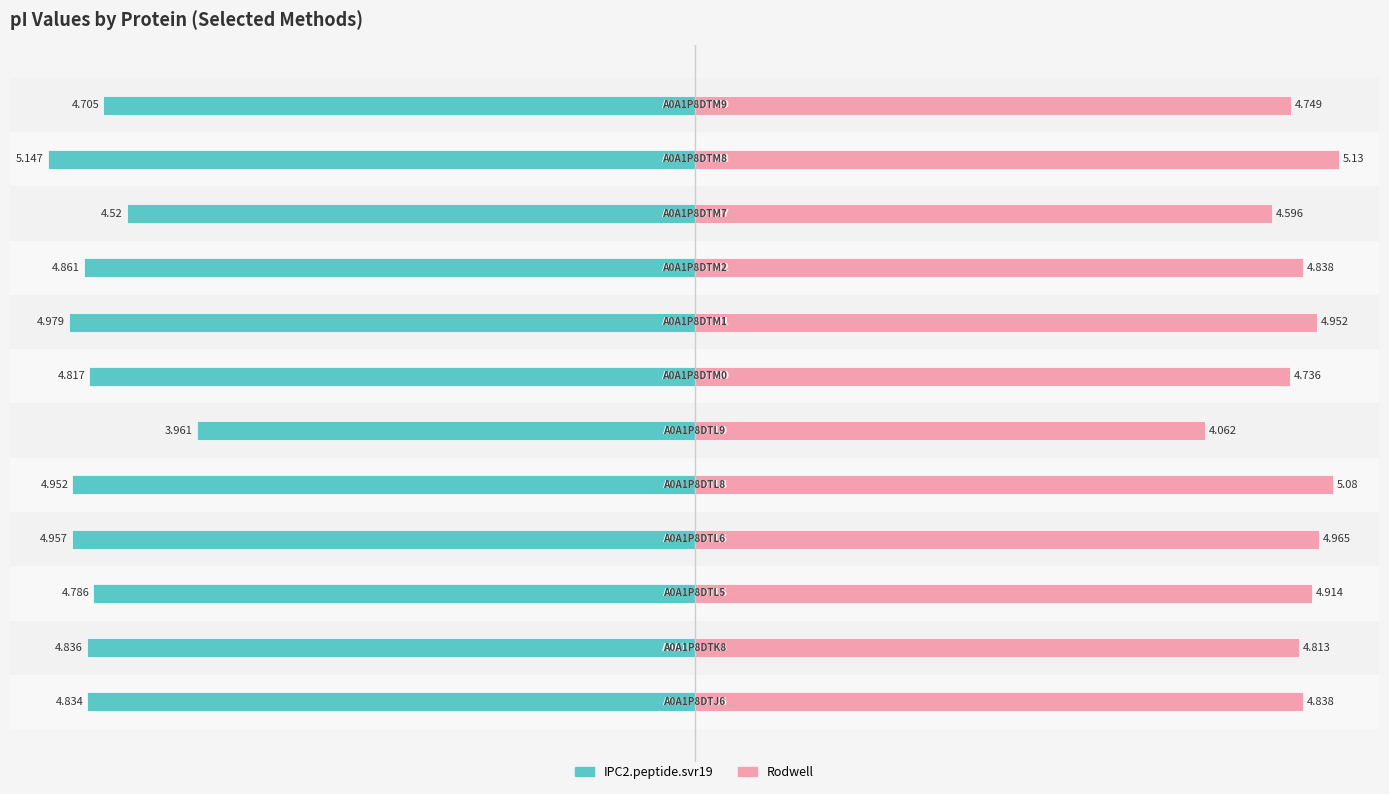

What is the average value of the IPC2.peptide.svr19 series?

-4.8